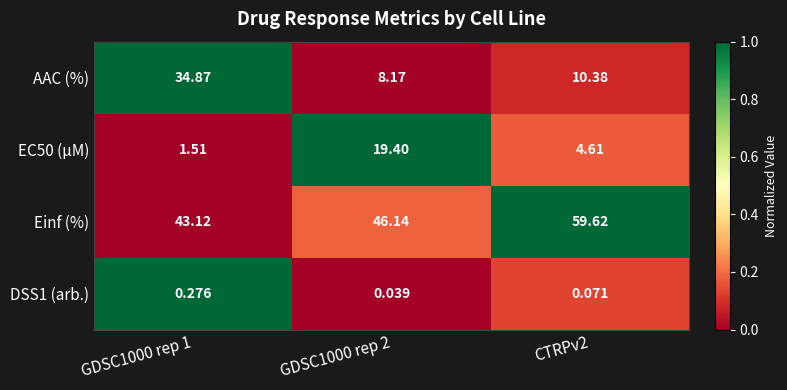

Rank the series by their maximum value, from highest to lowest.

Einf (%), AAC (%), EC50 (µM), DSS1 (arb.)